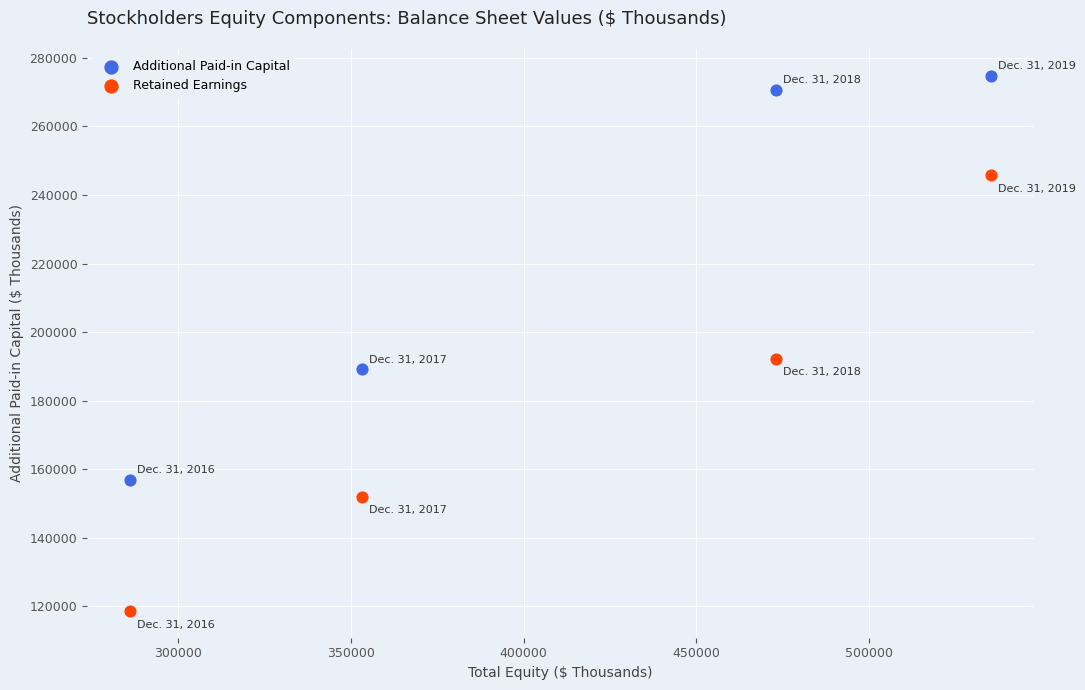

Across all data points, what is the average Y value?

200002